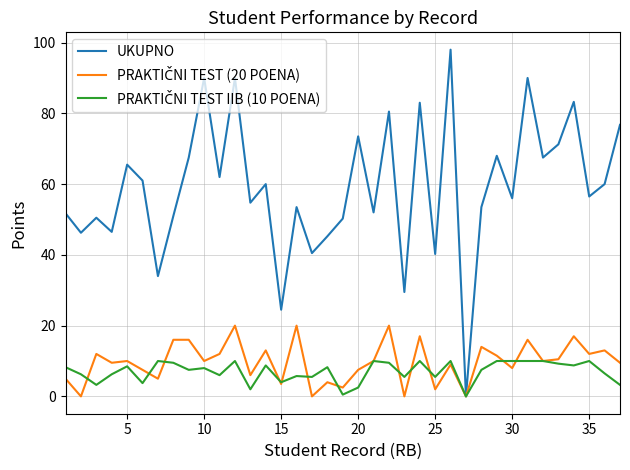

Which series has the largest range (max minus min)?

UKUPNO